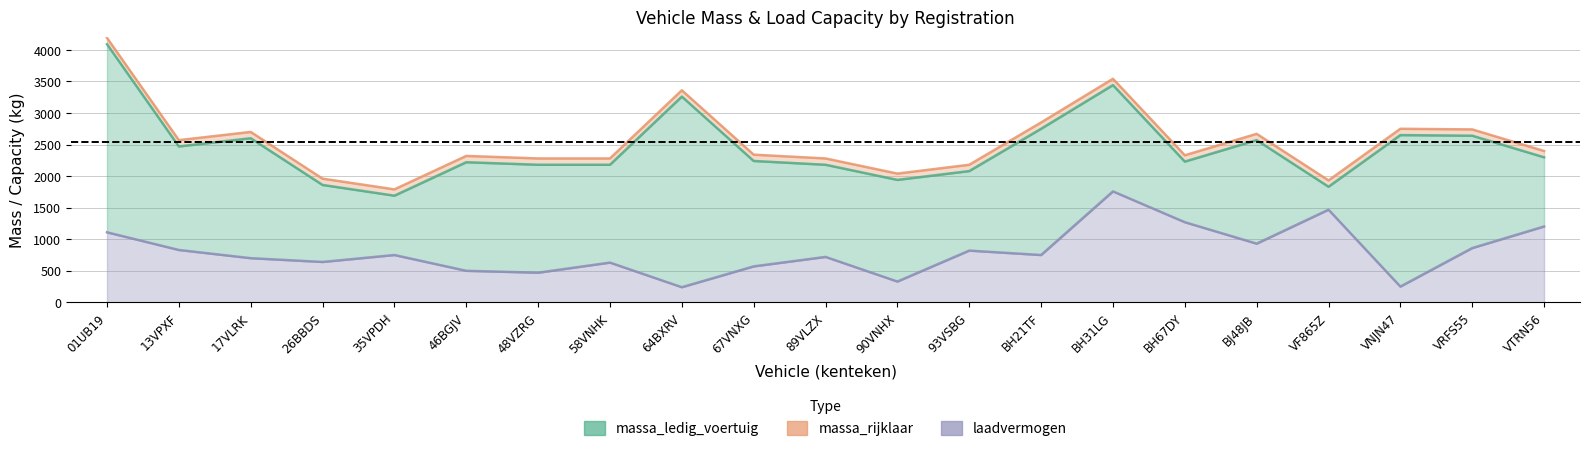

What is the sum of all laadvermogen values?

16798